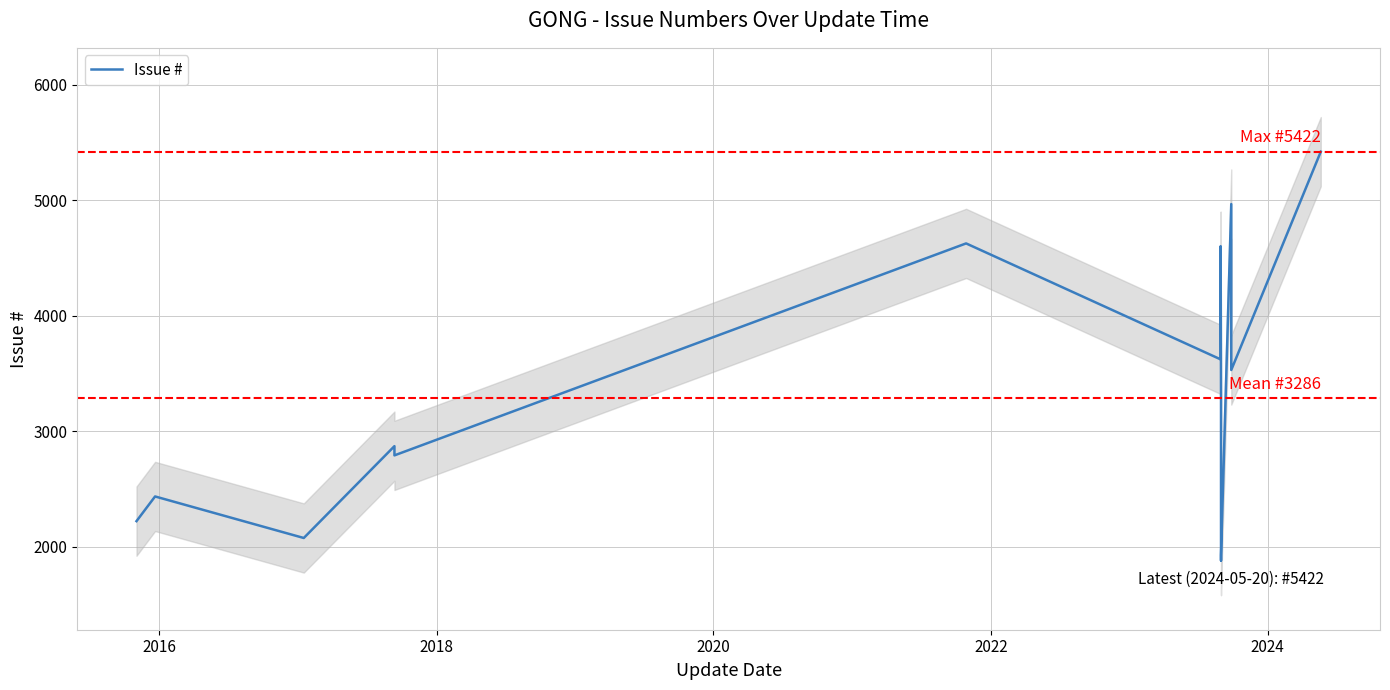

Is it true that the value at 2020 is 840?

False